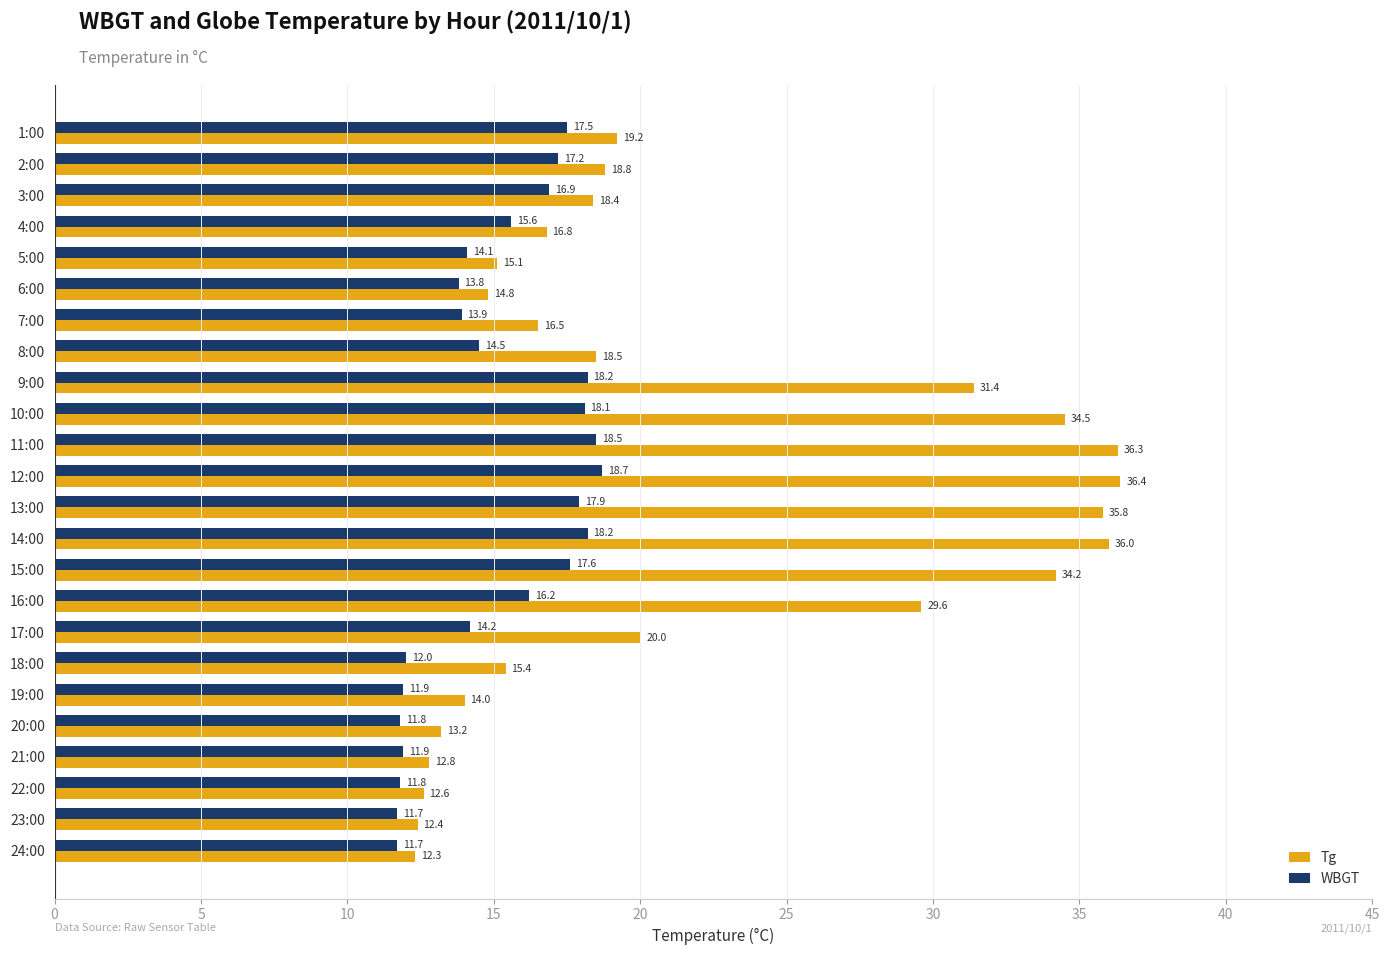

The WBGT series shows 11.7 at 23:00. True or false?

True